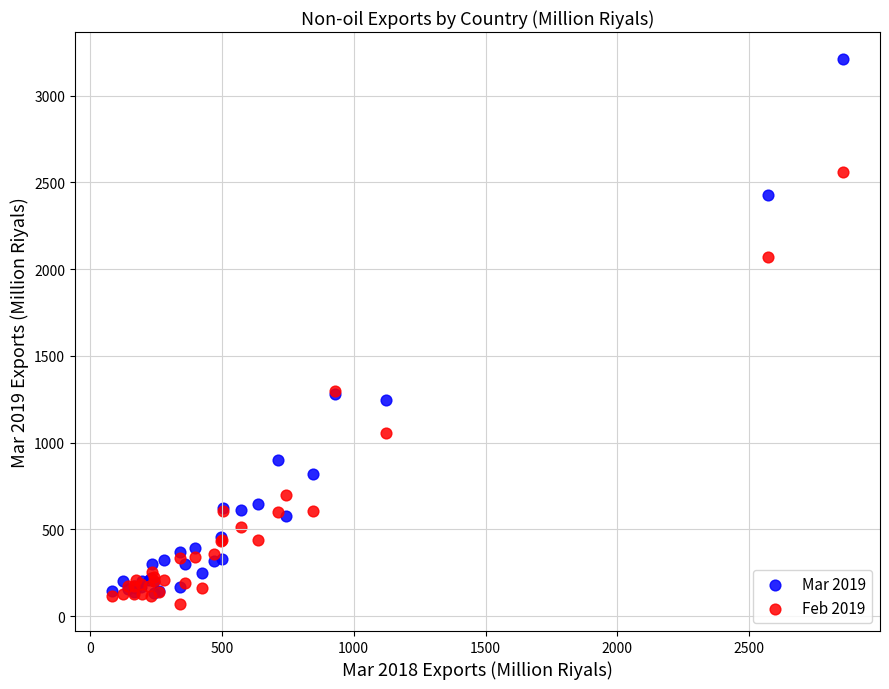

Which series has the largest Y range (max minus min)?

Mar 2019